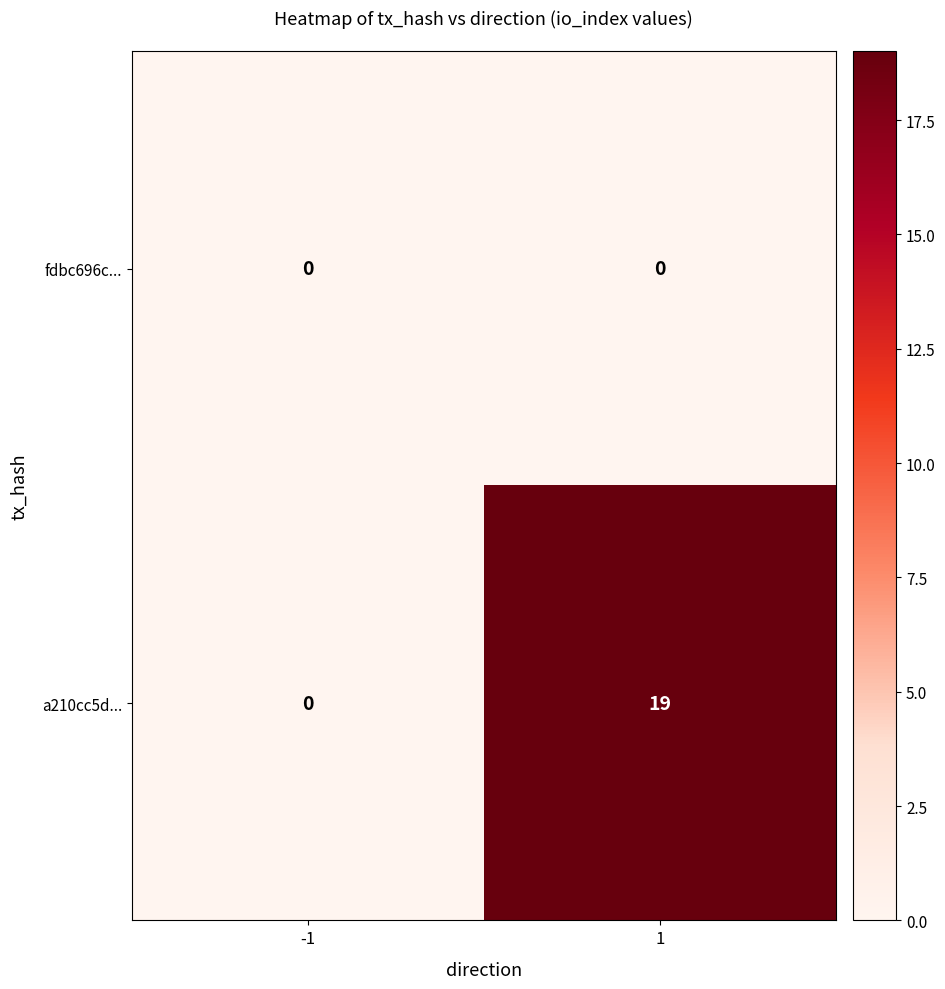

What value does the a210cc5d... series have at 1, to the nearest 5?

20